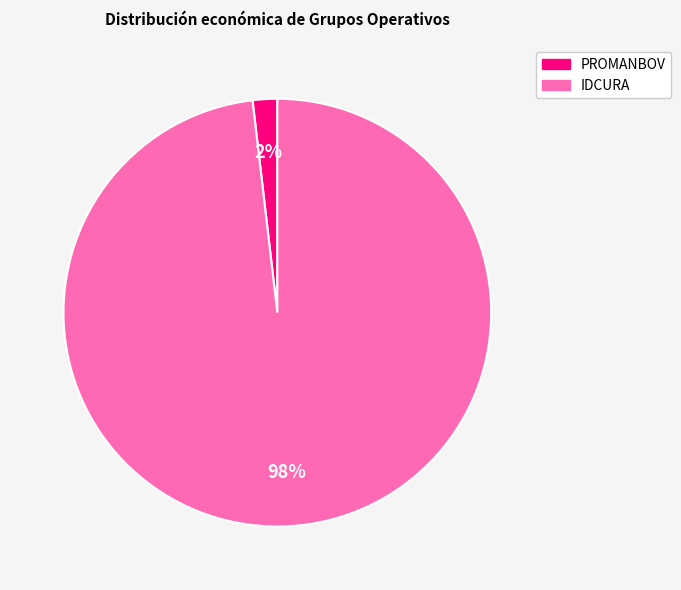

Do IDCURA and PROMANBOV together represent more than half of the pie?

Yes